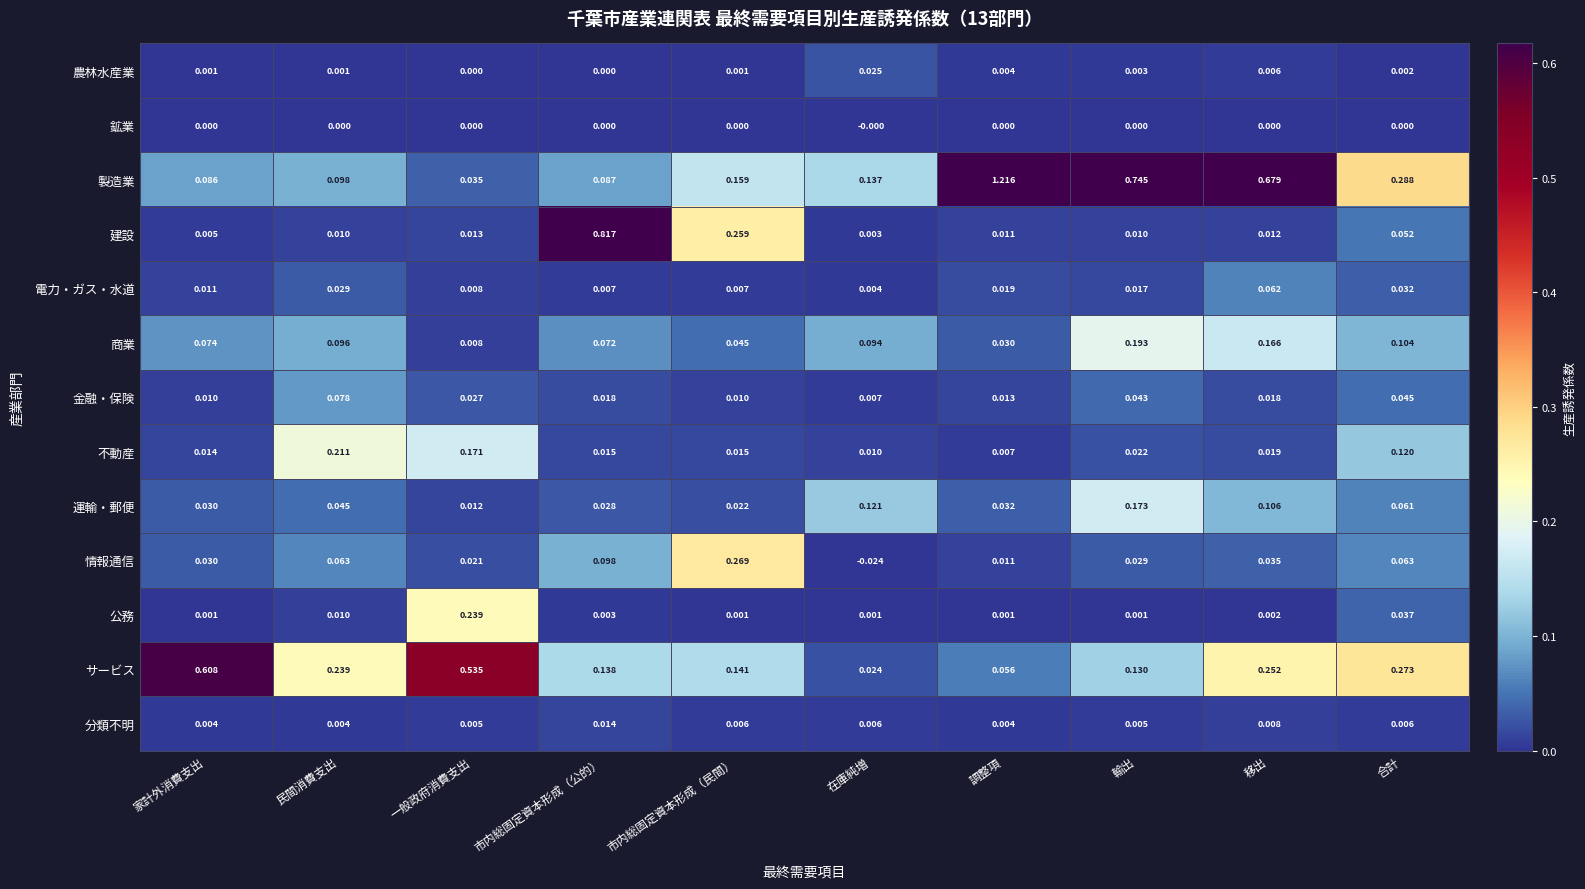

Is the value of 電力・ガス・水道 at 市内総固定資本形成（民間） greater than the value of 金融・保険 at 市内総固定資本形成（公的）?

No